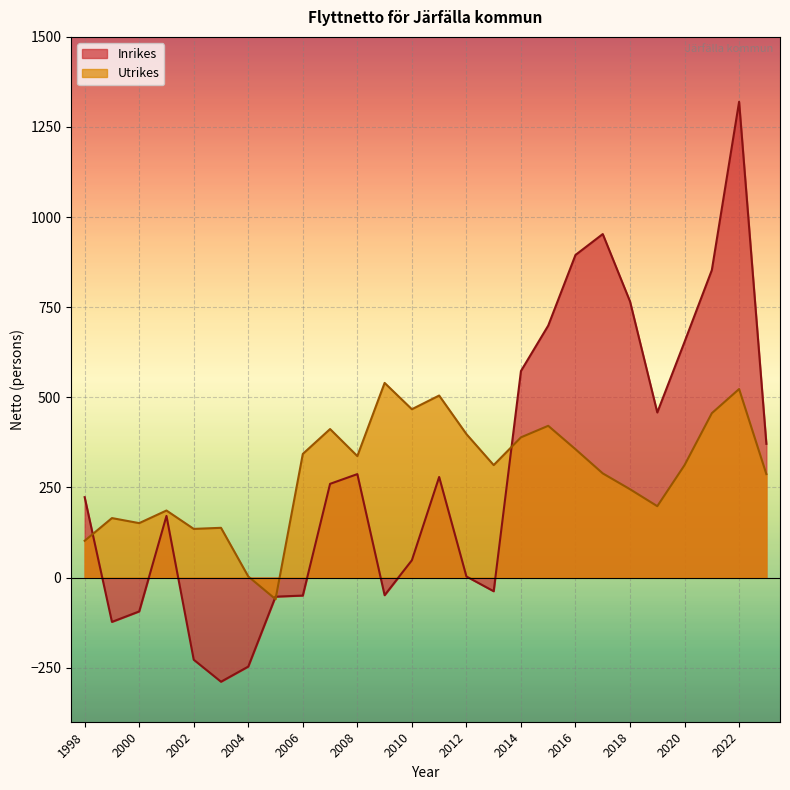

How many values in Inrikes are below zero?

9